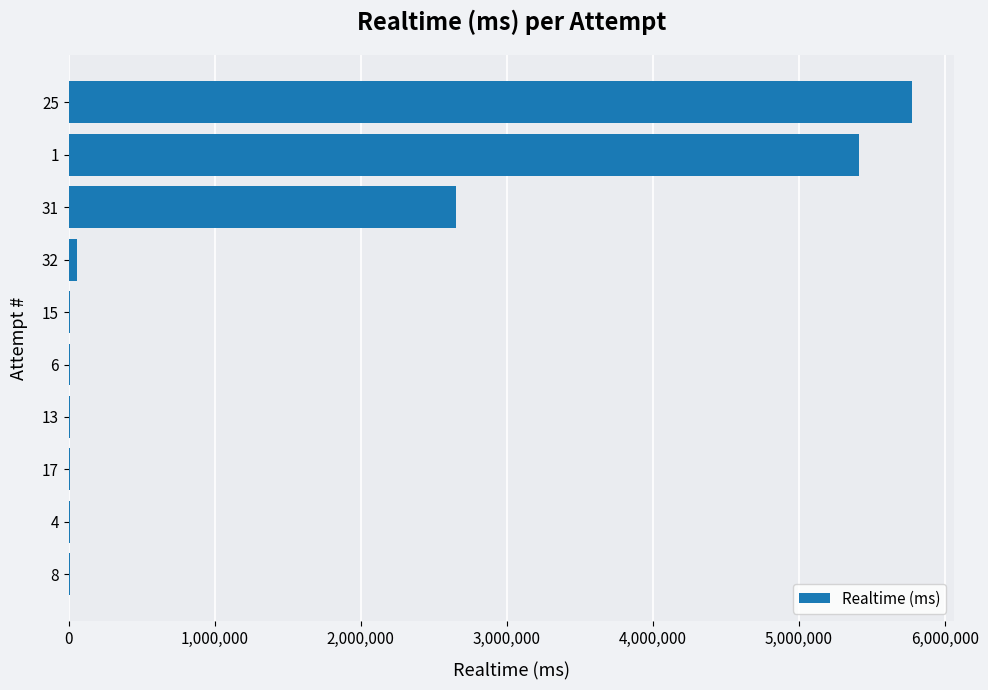

What is the greatest value displayed?

5774079